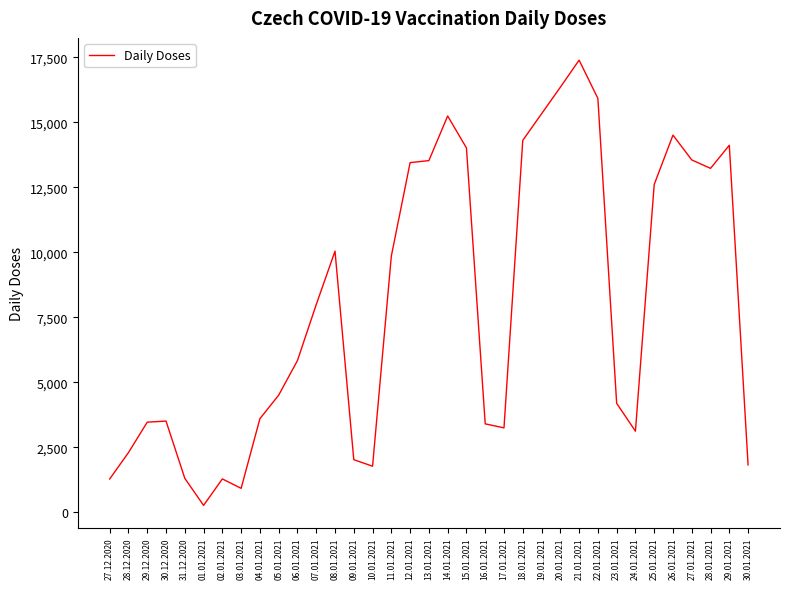

The value at 14.01.2021 is 21634. True or false?

False